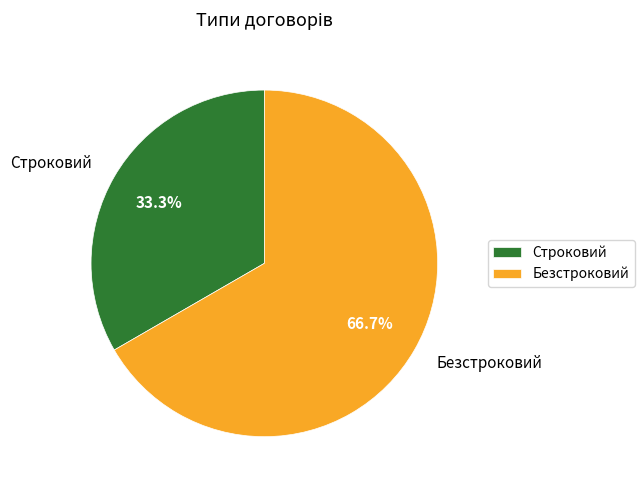

To the nearest percent, what is the combined percentage of Безстроковий and Строковий?

100%